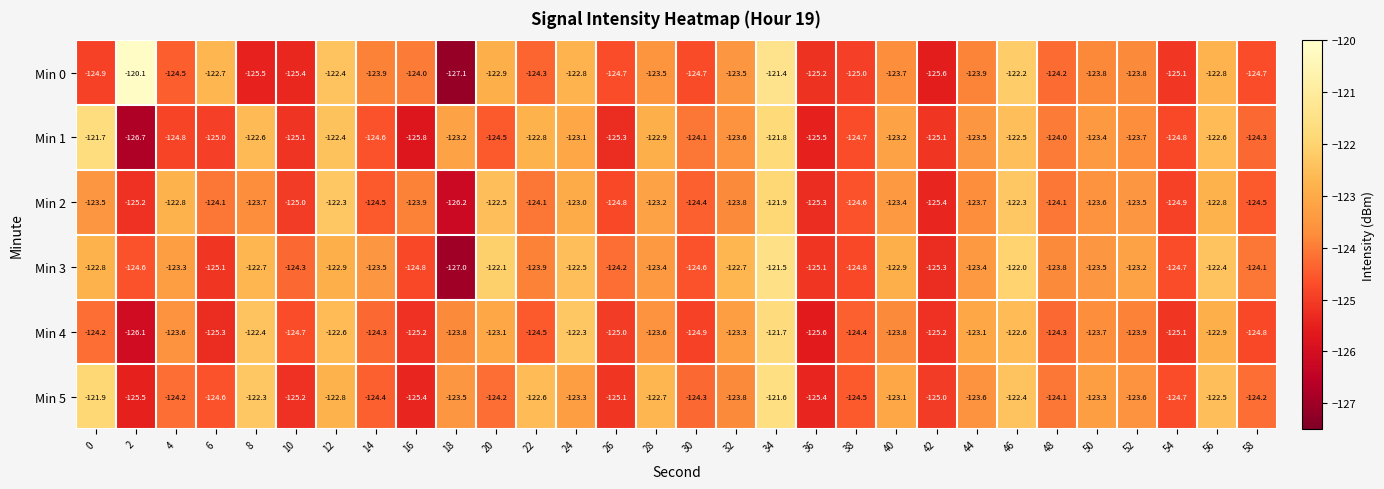

What is the approximate value of Min 4 at 2?

-126.1